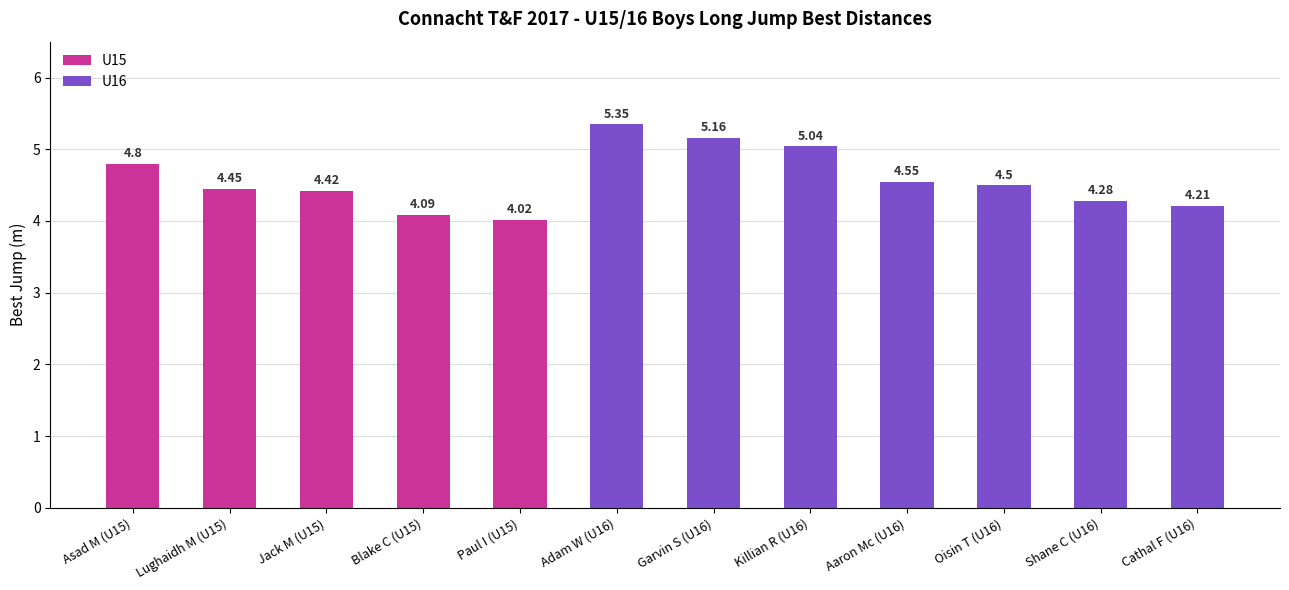

Does the chart contain stacked bars?

No